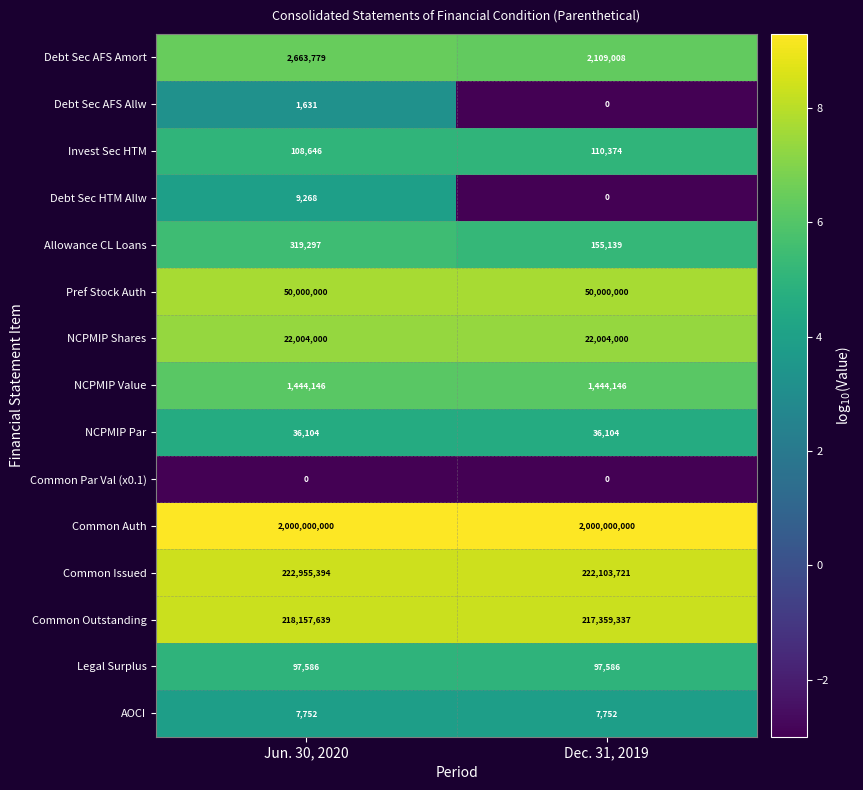

At how many categories does at least one series exceed 0?

2